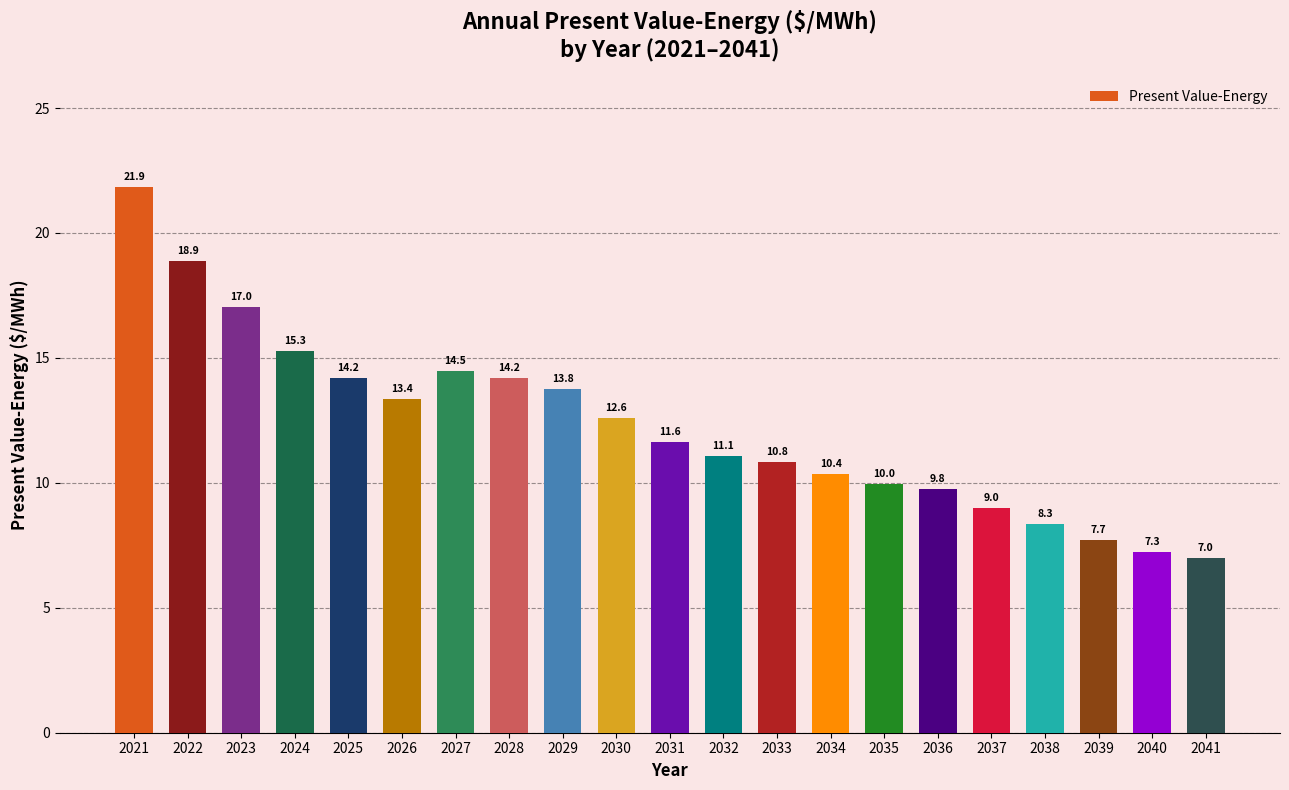

What is the value of the 11th bar from the left?

11.6